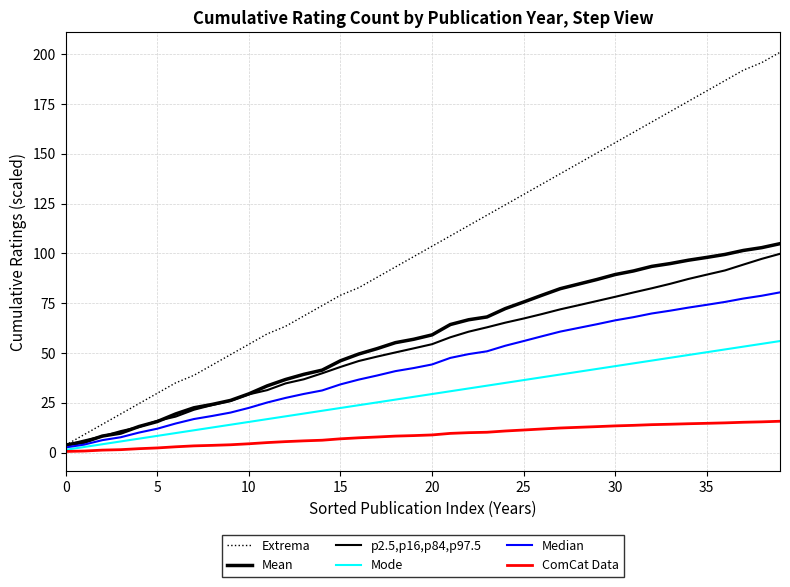

Which category has the highest value across all series?

39